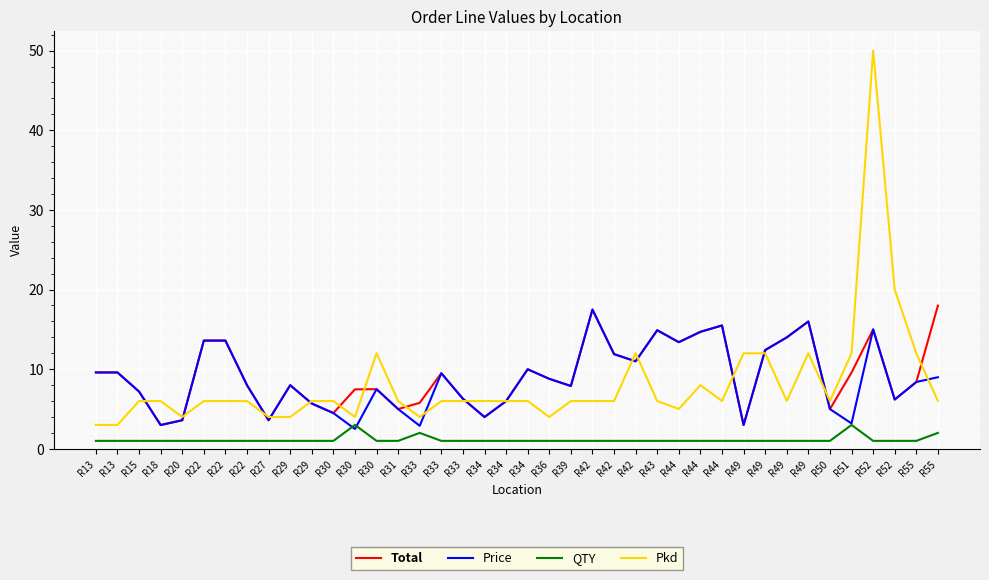

Is this an area chart (filled region under the line)?

No